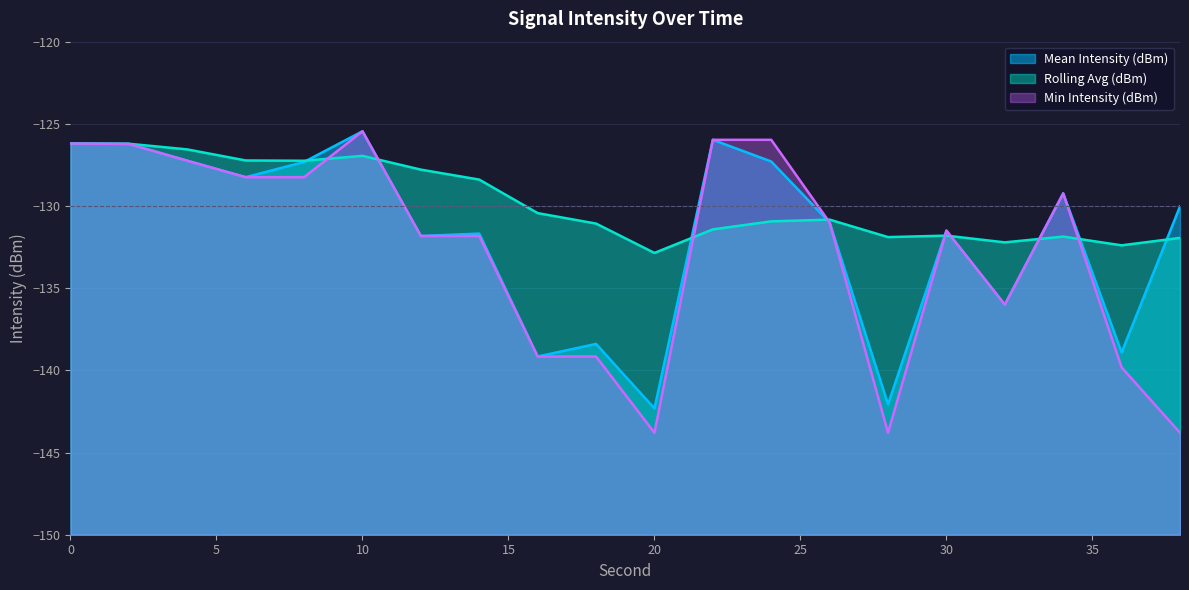

What is the value of the Mean Intensity (dBm) point at the 14th from the left?

-131.0